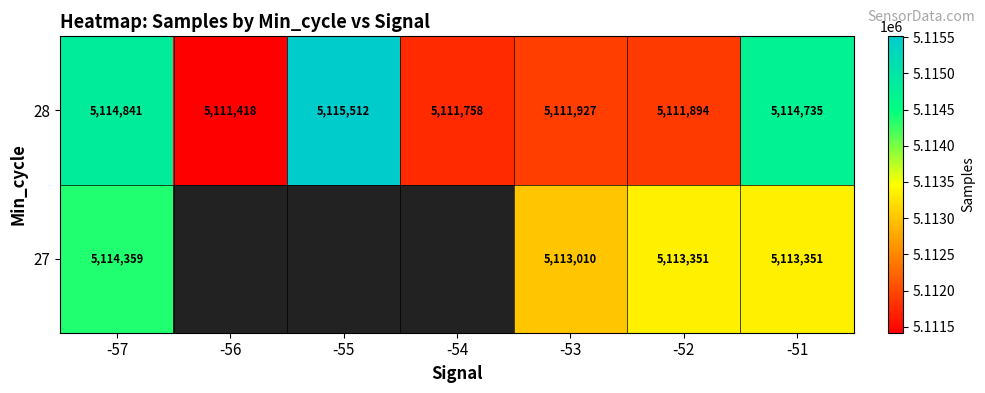

The 27 series shows 5113351 at -51. True or false?

True